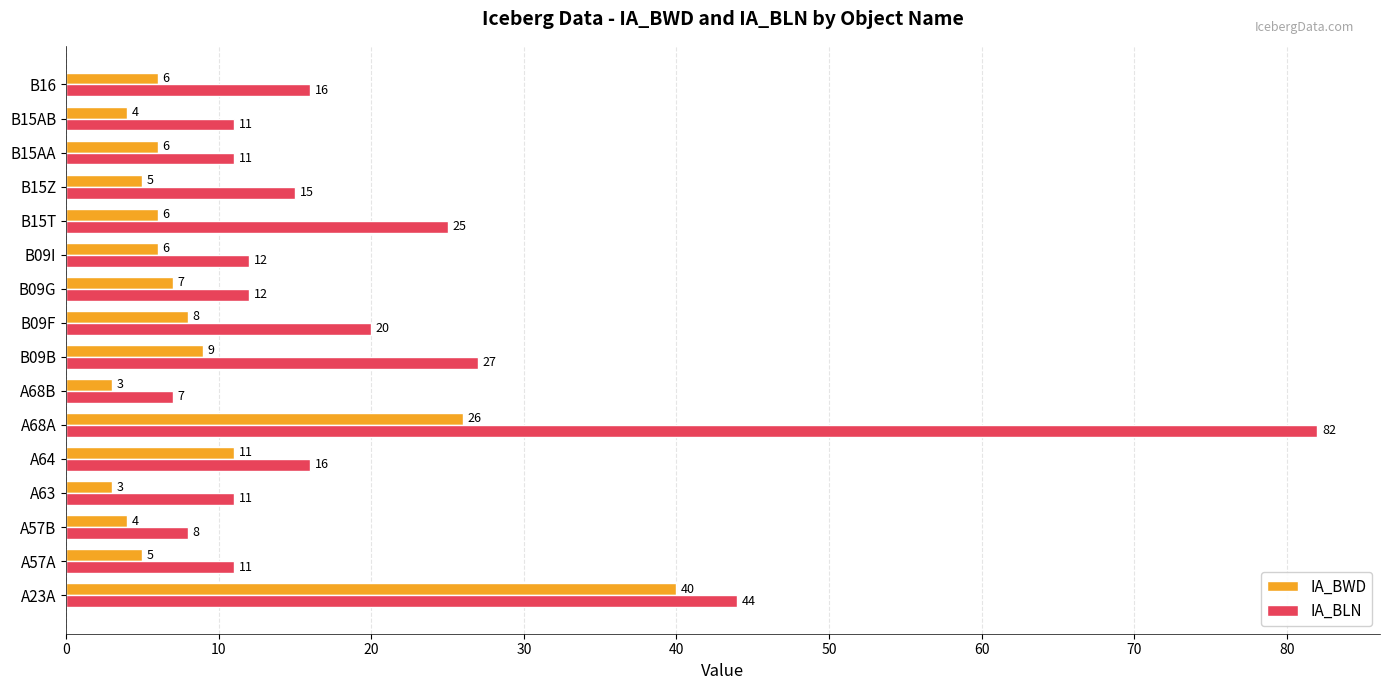

True or false: IA_BWD has a value of 2 at B15T.

False